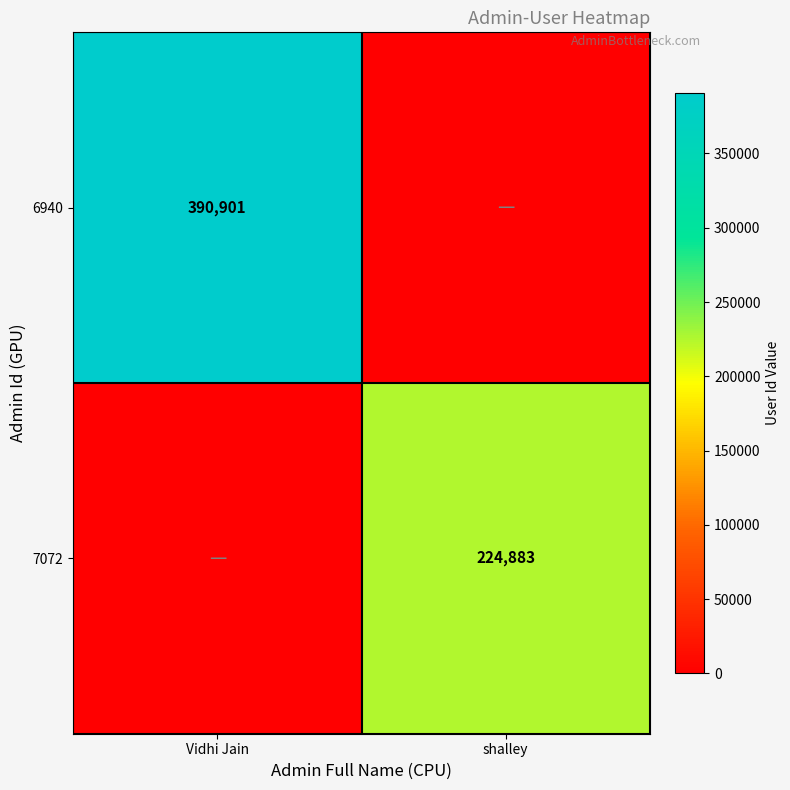

True or false: 7072 has a value of 224883 at shalley.

True